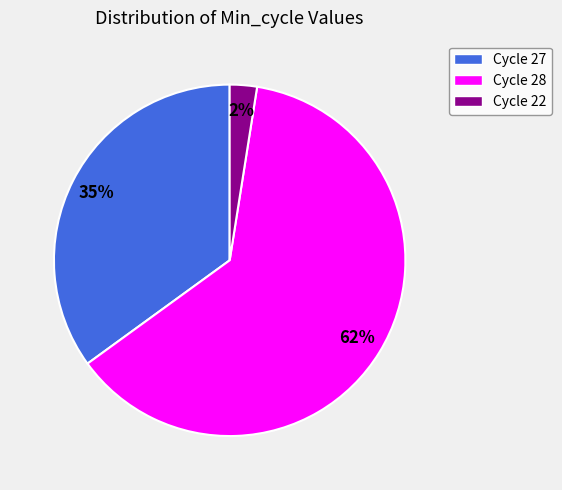

Is there a majority slice in this chart?

Yes